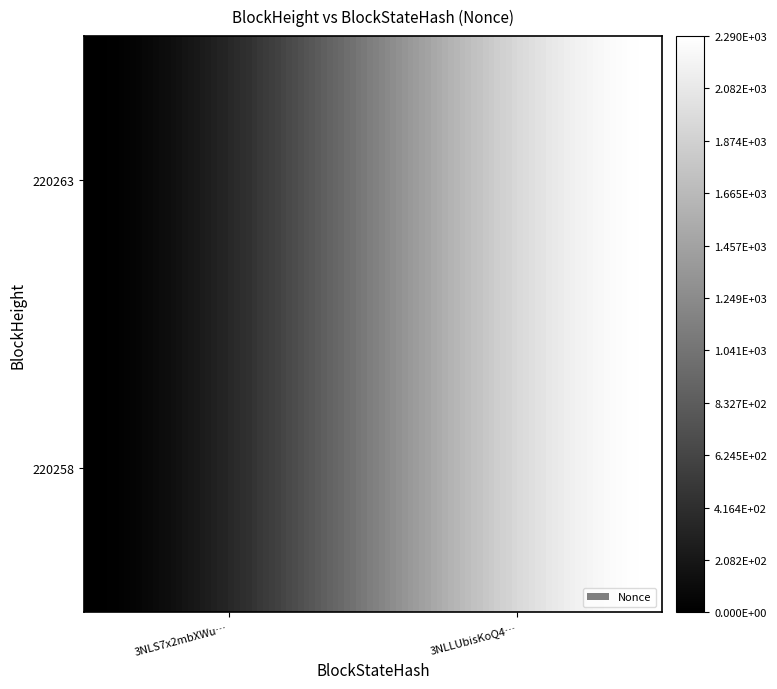

Reading left to right, list all the values displayed in this chart.

220263: 0=0	1=2290
220258: 0=0	1=2290